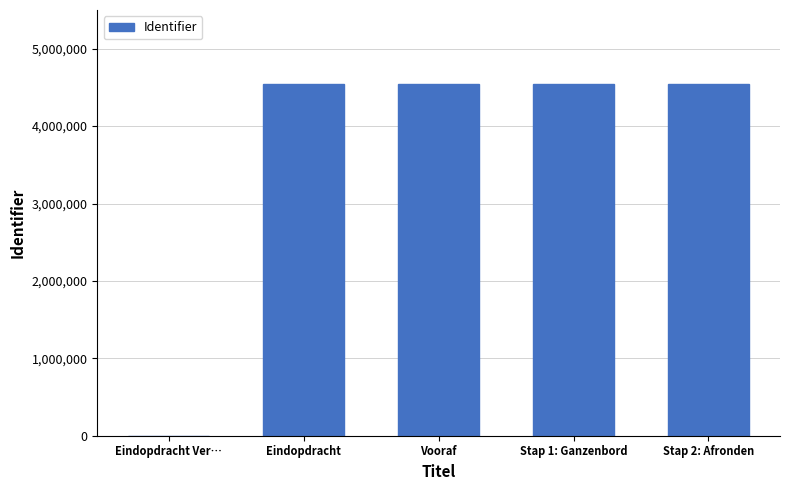

What is the sum of all values?

18195161